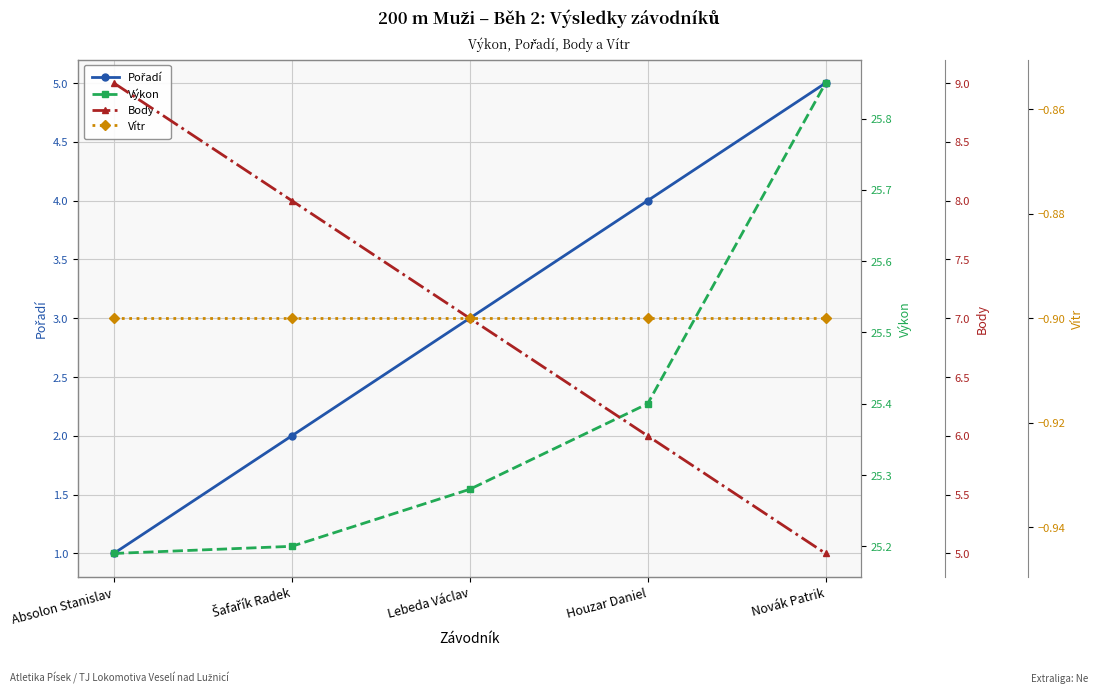

How many values in the Pořadí series exceed 3?

2